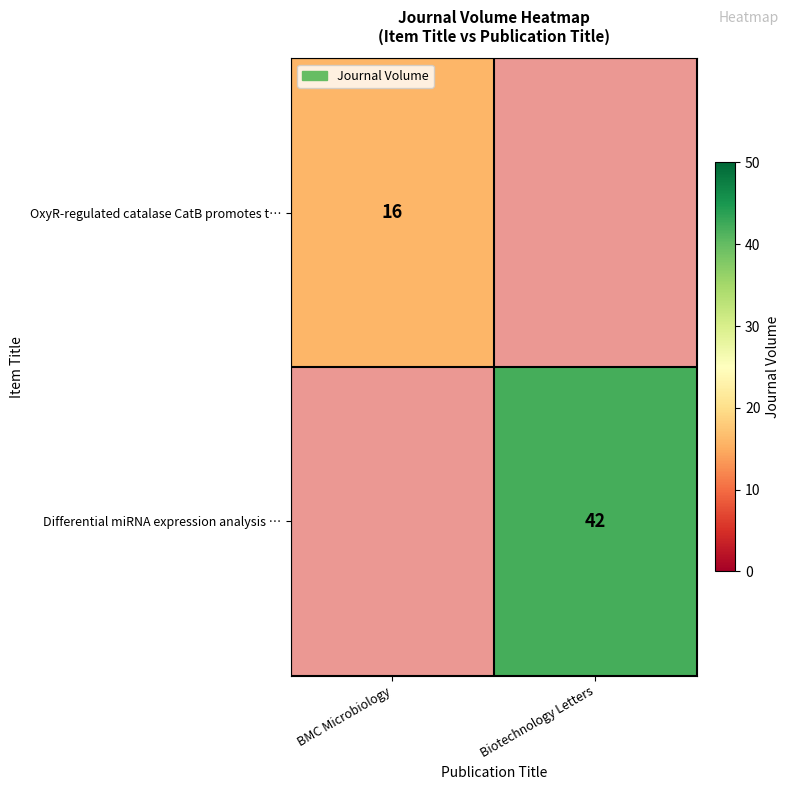

The OxyR-regulated catalase CatB promotes t… series shows 23 at BMC Microbiology. True or false?

False